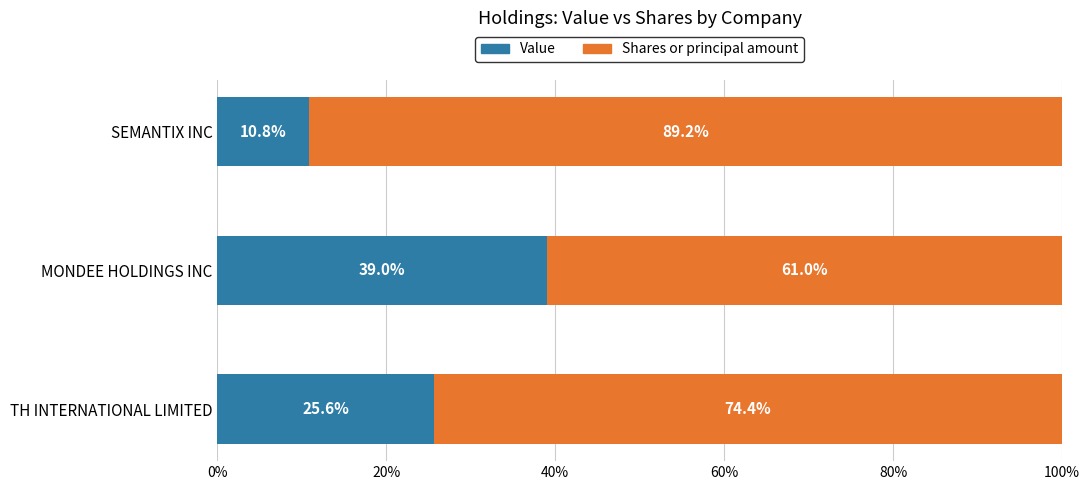

What is the sum of the Value values at MONDEE HOLDINGS INC and TH INTERNATIONAL LIMITED?

64.6